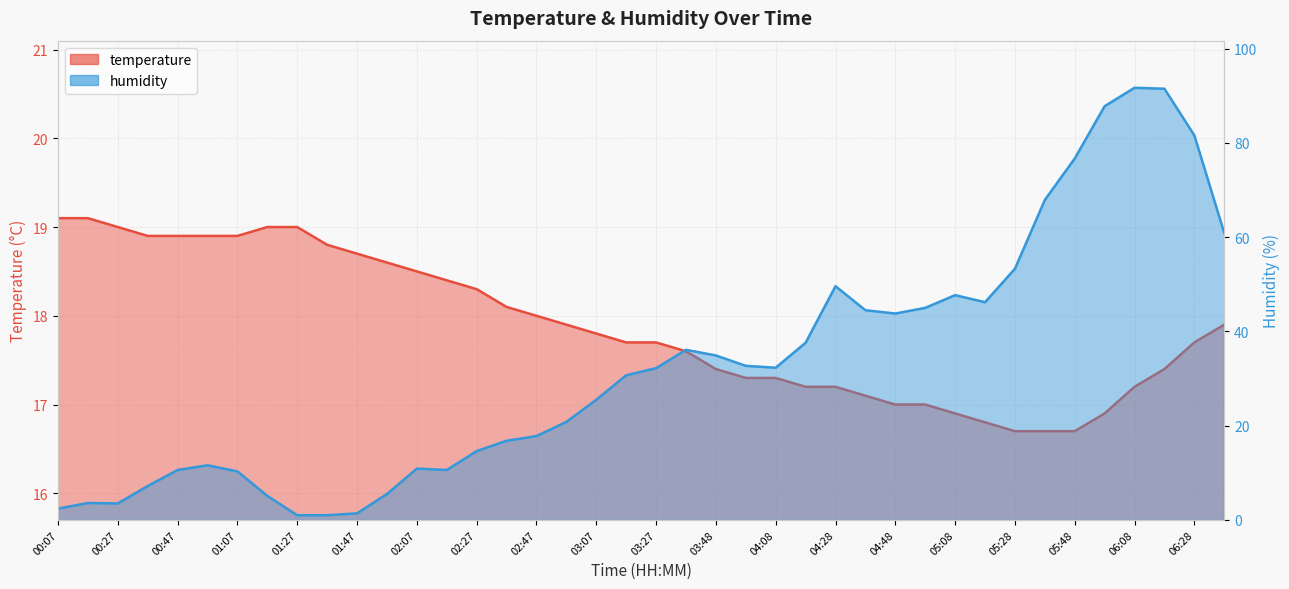

What is the greatest value displayed?

91.7